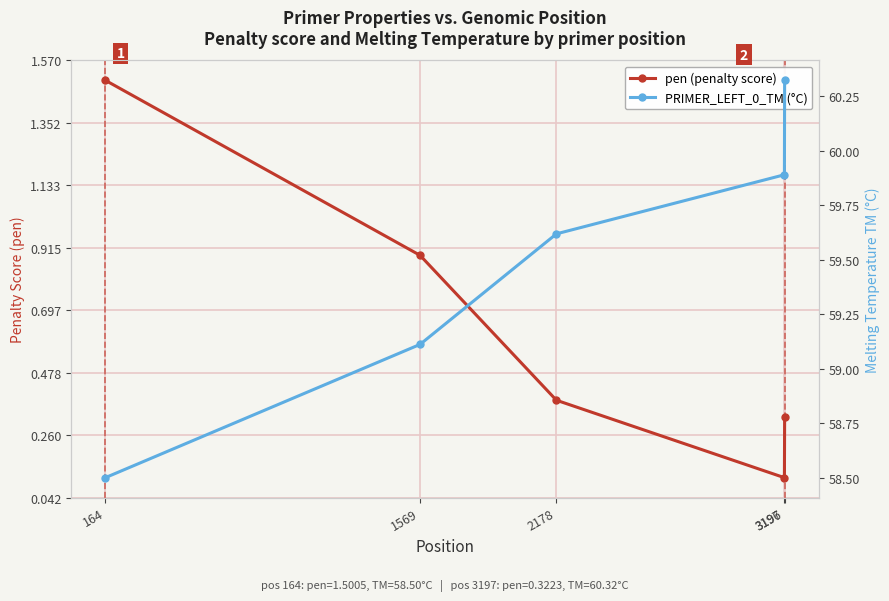

True or false: pen (penalty score) has a value of 0.3 at 3197.

True